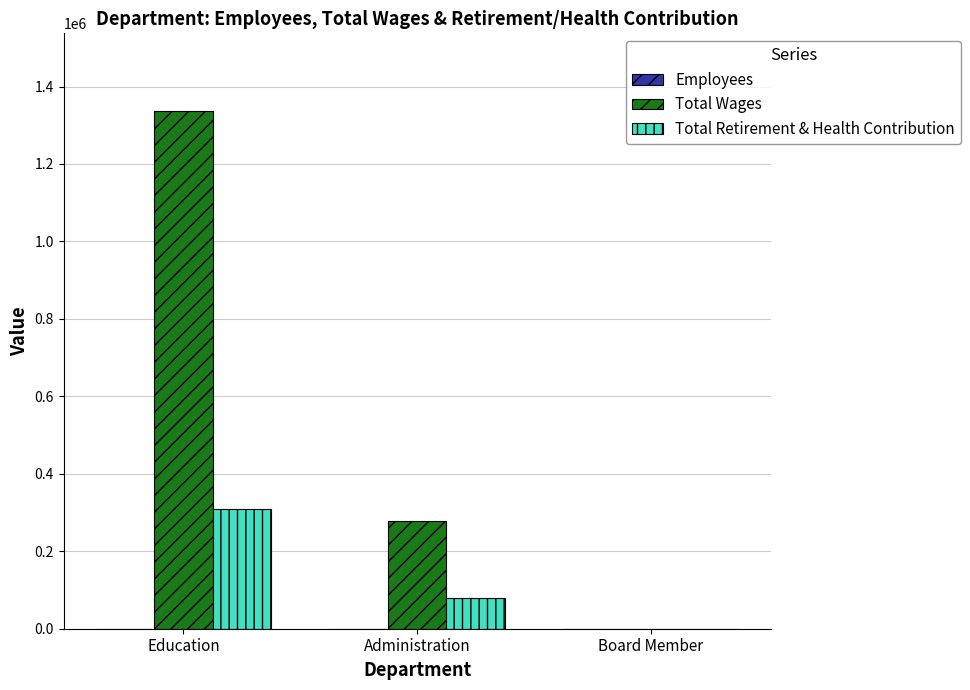

How many distinct data groups are displayed?

3